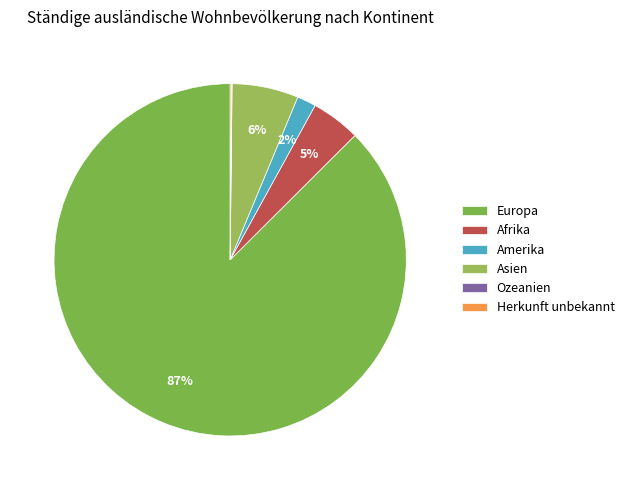

Which slice is the smallest?

Ozeanien